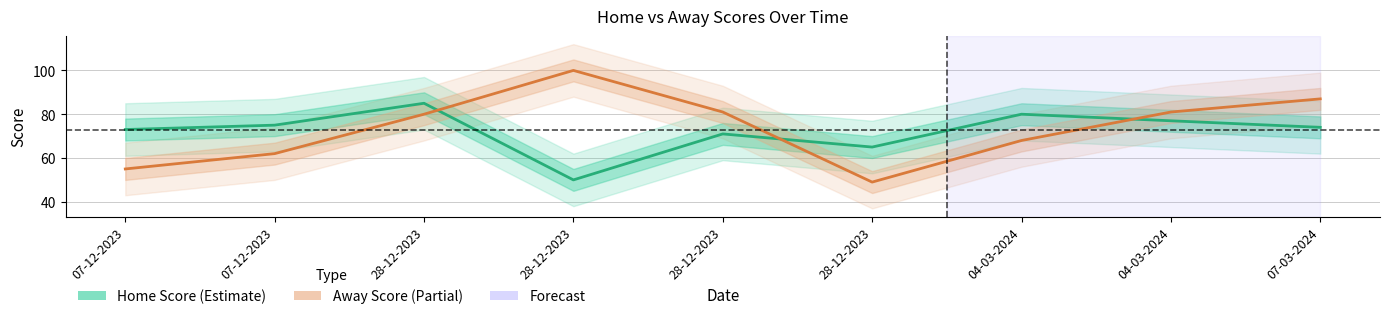

Is it true that Home Score equals 47 at 28-12-2023?

False